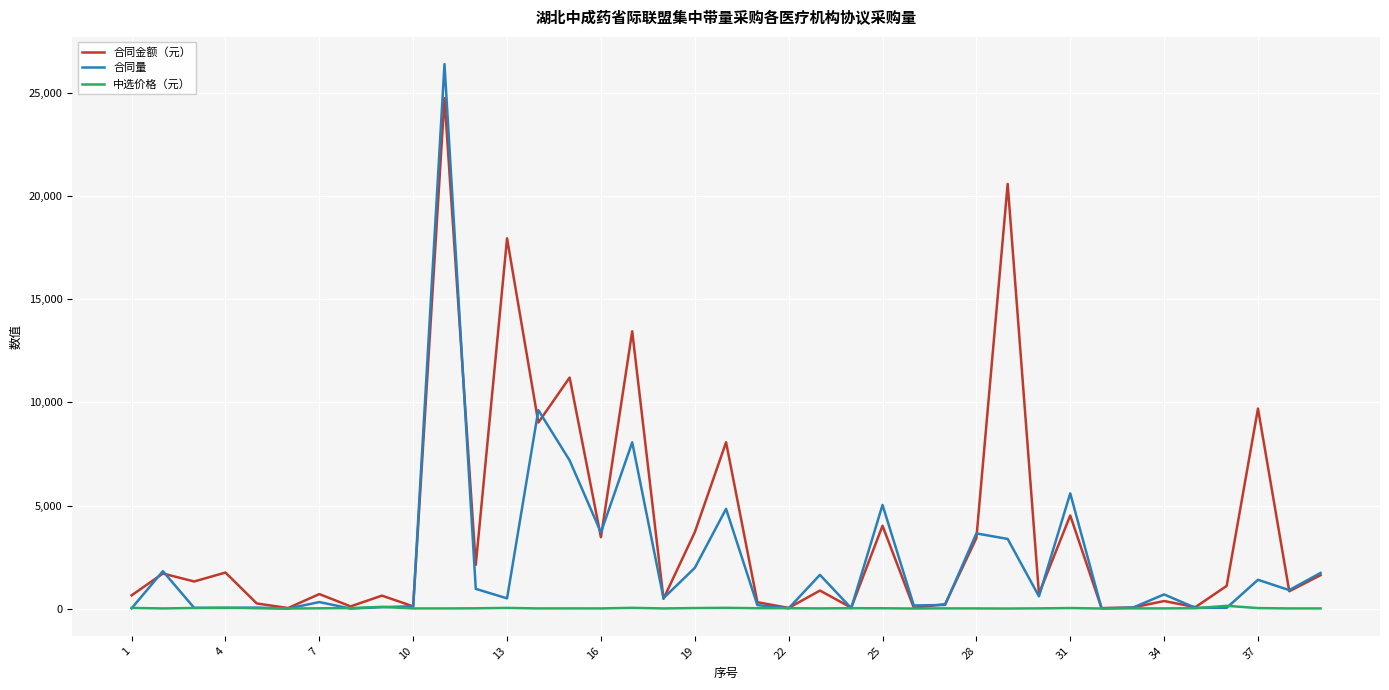

Rank the series by their maximum value, from highest to lowest.

合同量, 合同金额（元）, 中选价格（元）